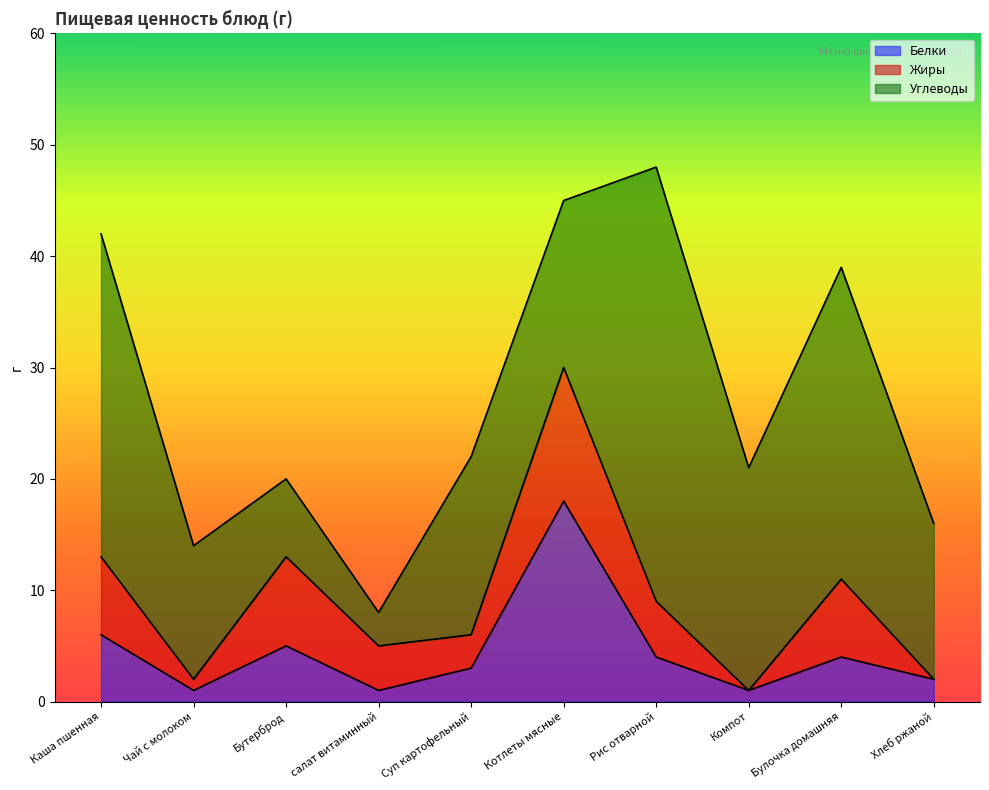

Where is Углеводы nearest to the value 21?

Компот